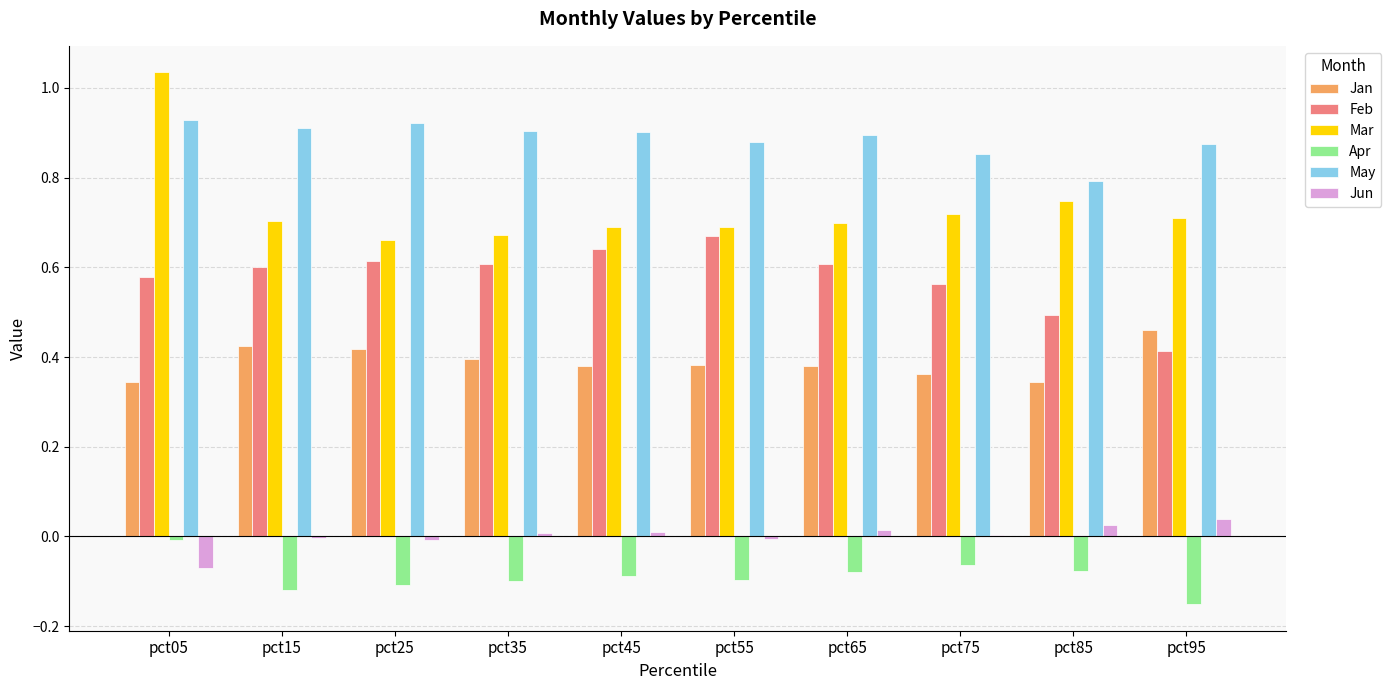

What is the sum of all Apr values?

-0.9